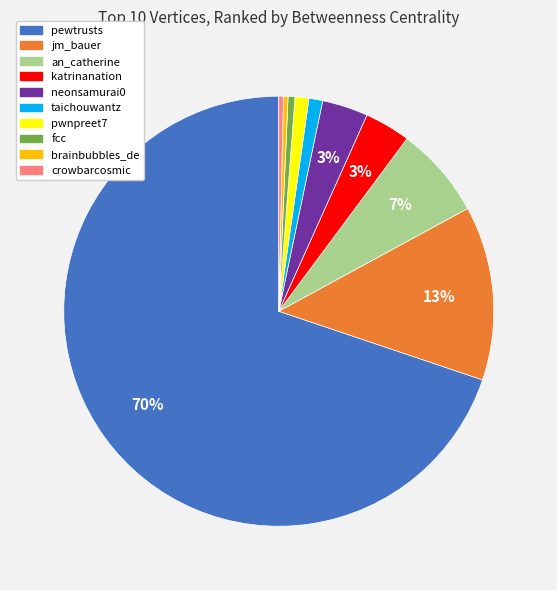

To the nearest percent, what is the combined percentage of pwnpreet7 and an_catherine?

8%